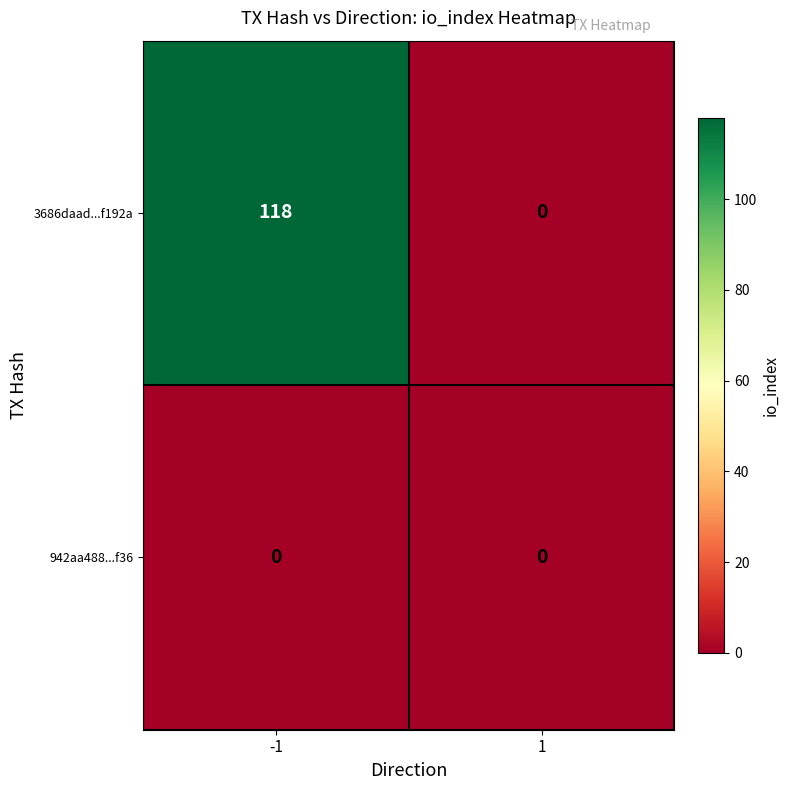

What is the difference between the maximum and minimum values in the 3686daad...f192a series?

118